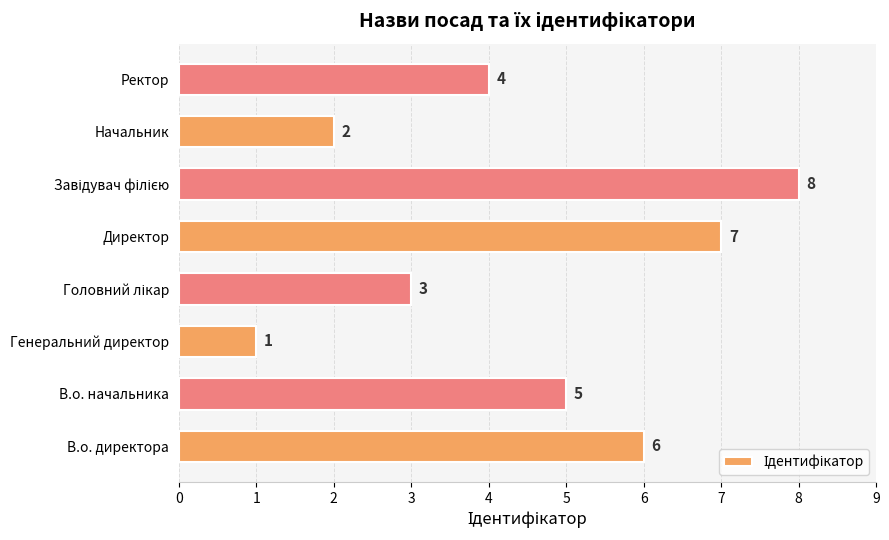

True or false: the data shows 5 at В.о. начальника.

True